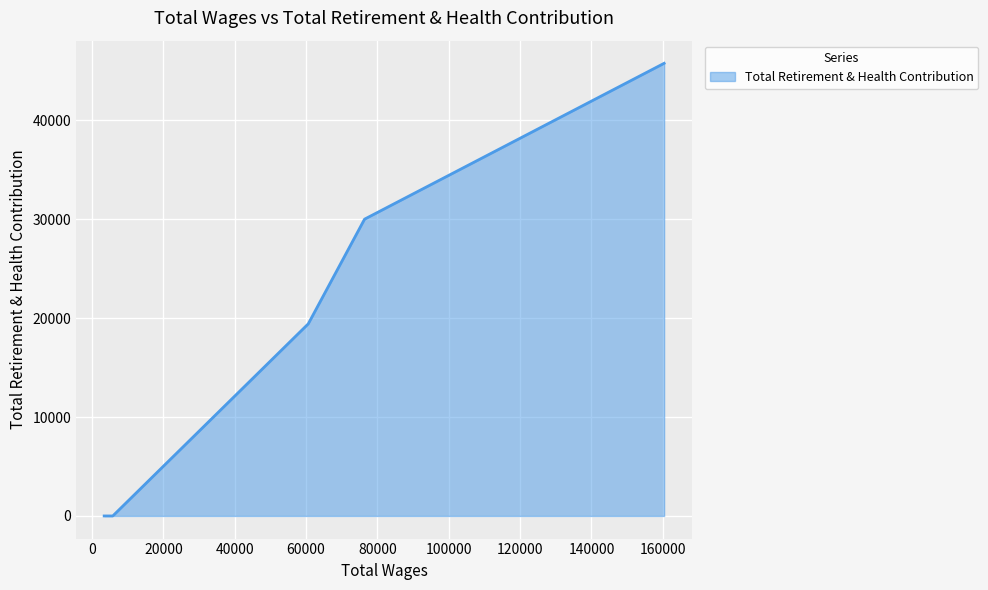

Reading left to right, transcribe all the data shown in this chart.

0	0	19415	29996	45748